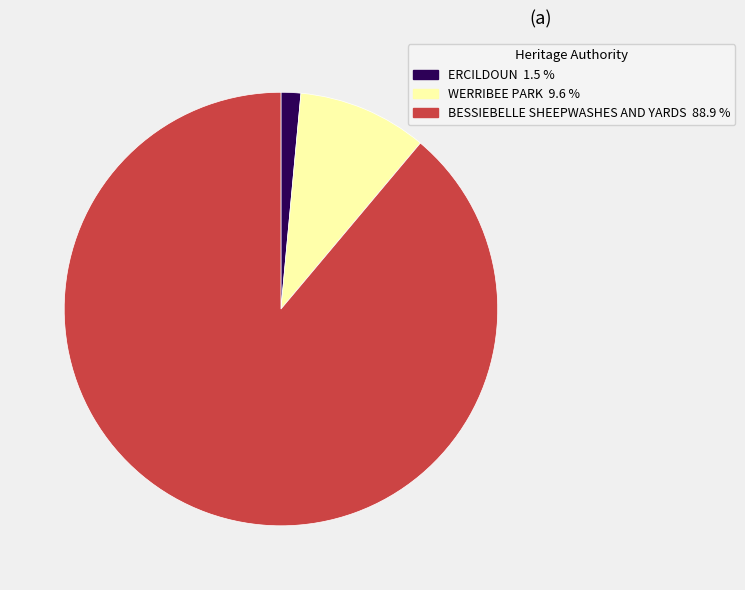

Do WERRIBEE PARK and ERCILDOUN together represent more than half of the pie?

No